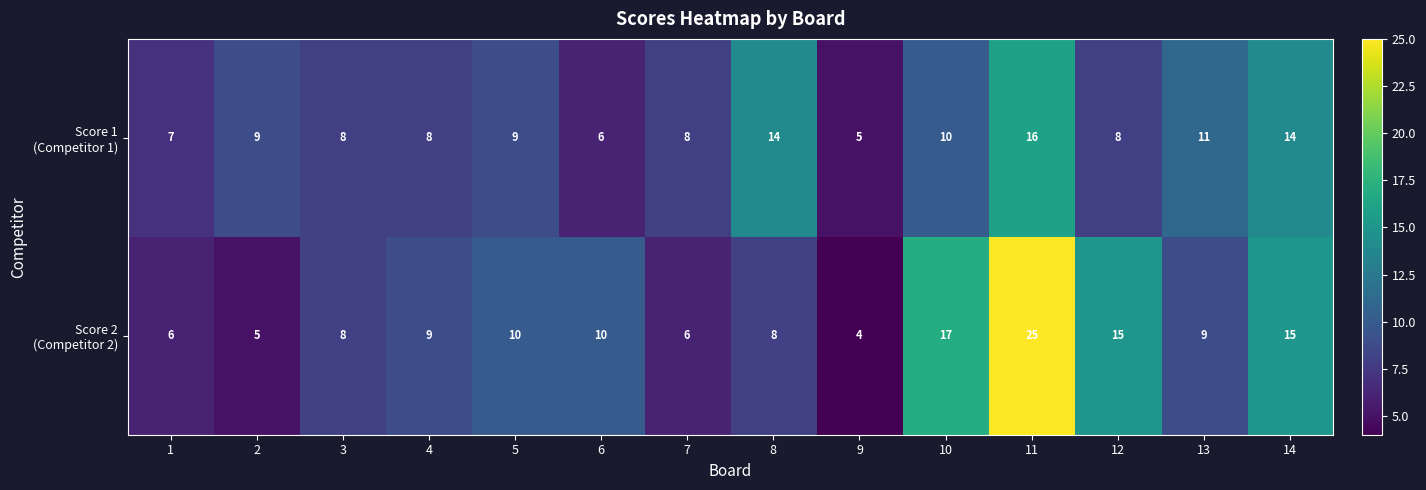

How many series are shown in this chart?

2